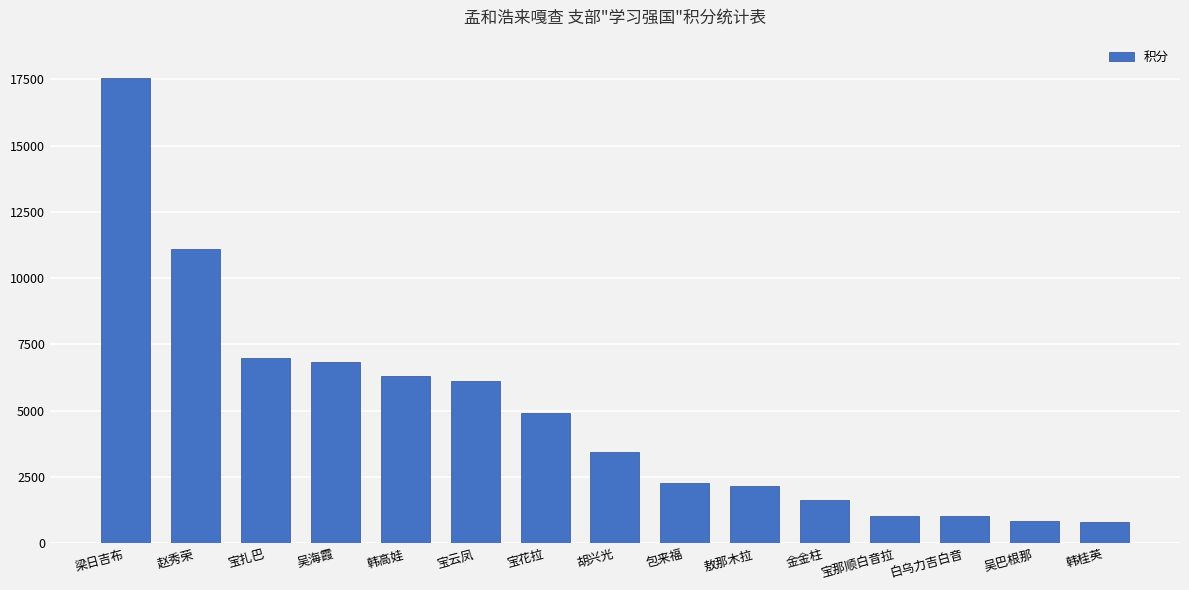

What is the change in value from 吴海霞 to 韩桂英?

-6013